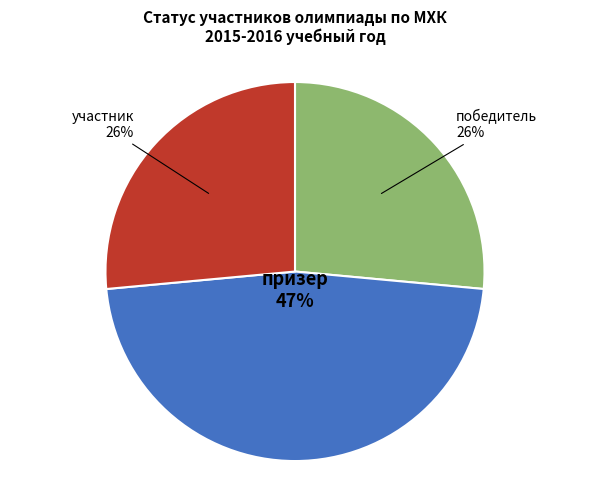

Does any single category account for the majority?

No